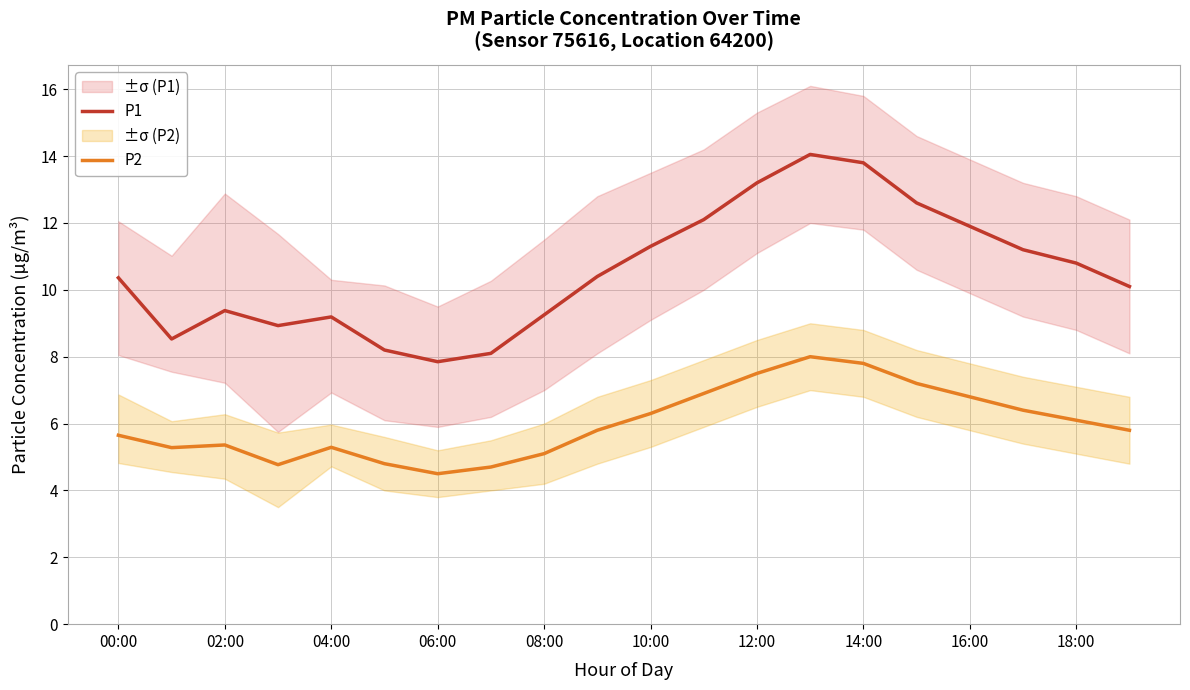

Is it true that P2 equals 5.7 at 00:00?

True